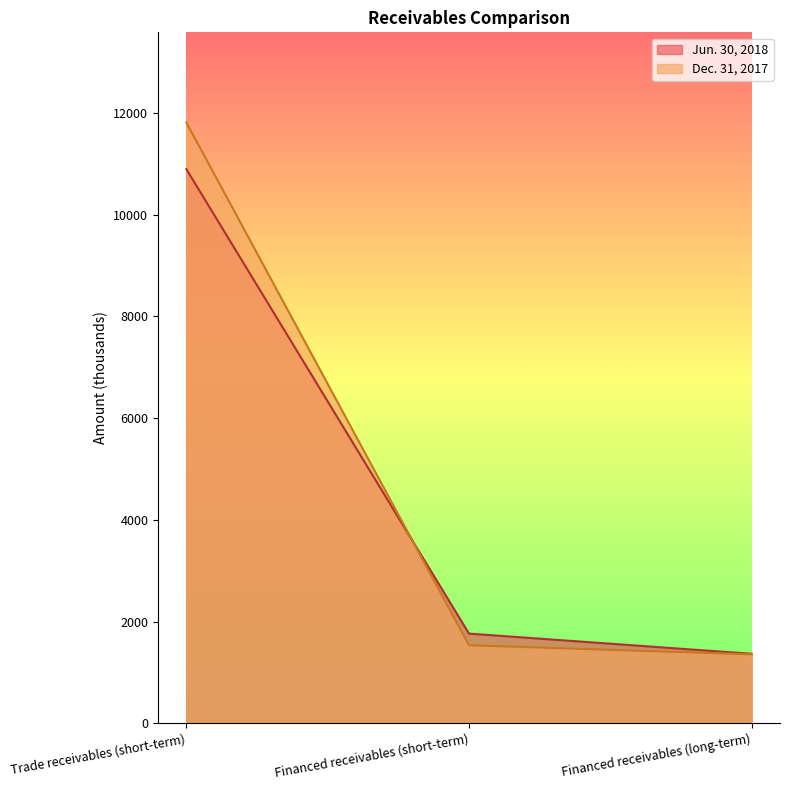

The value of Dec. 31, 2017 at Financed receivables (long-term) is 1357. True or false?

True